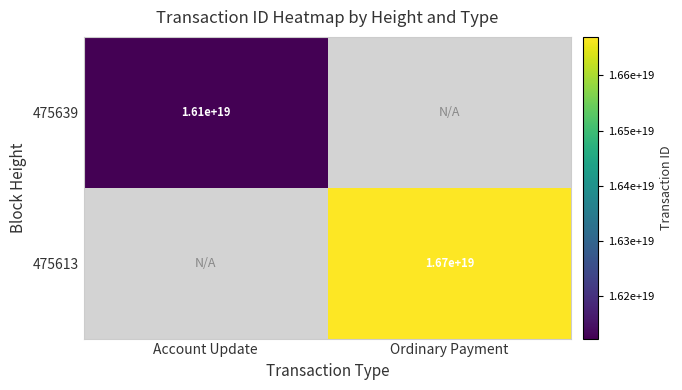

True or false: 475639 has a value of 22789757465411858432 at Account Update.

False